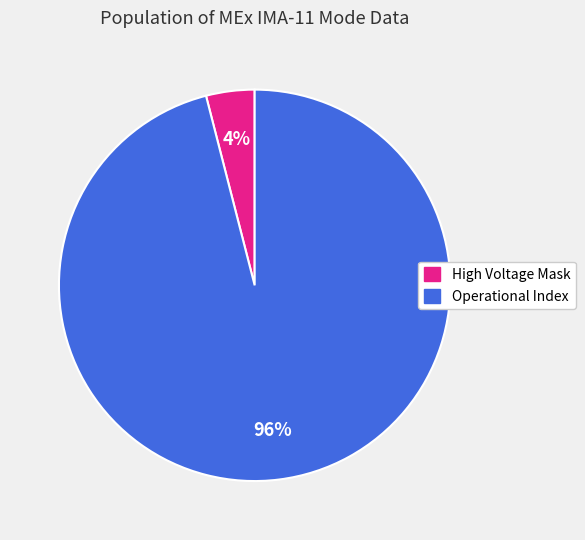

To the nearest percent, what is the difference between the largest and smallest slice percentages?

92%